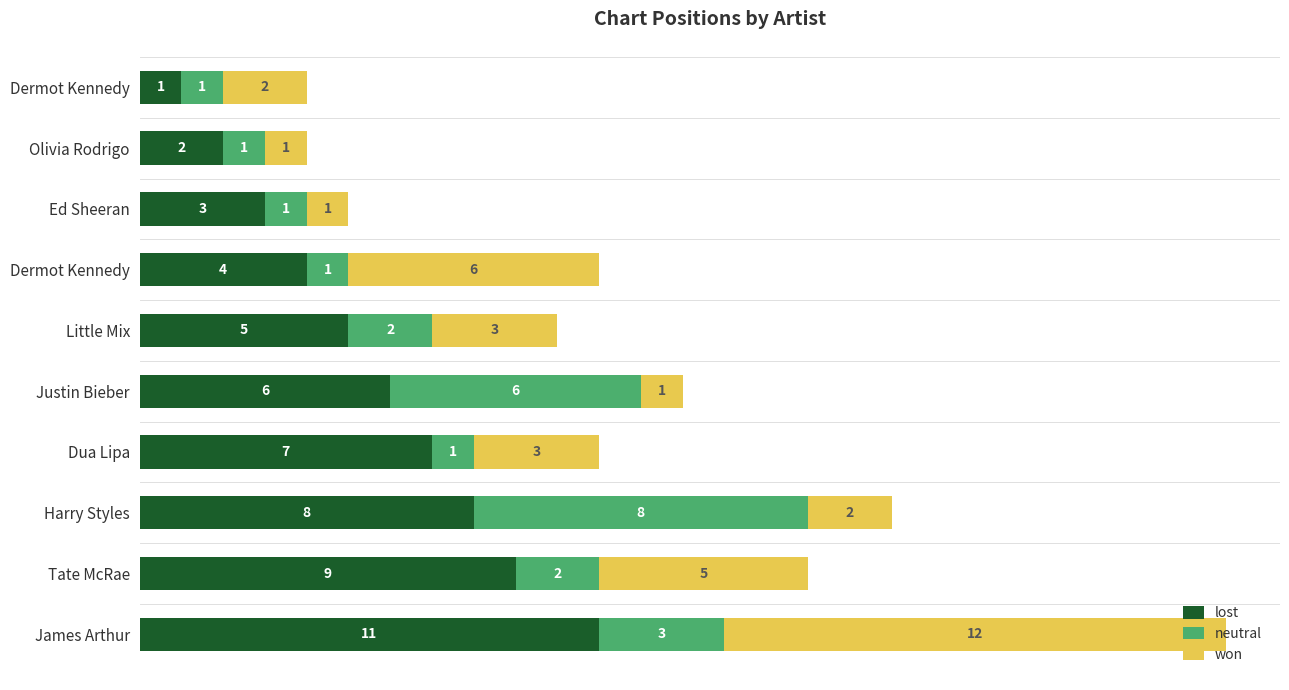

Count the number of categories in the chart.

10